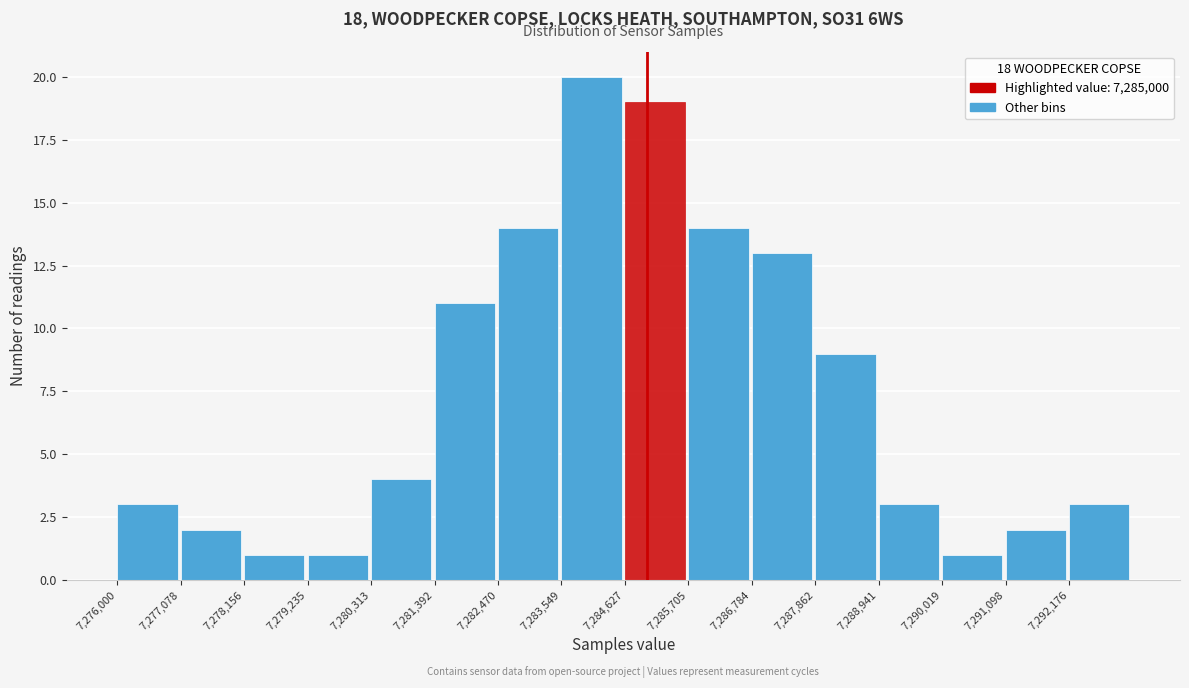

Reading left to right, list every bar in this chart as the range it spans on the x-axis followed by its height. Neither the bar edges nor the heights are printed on the chart, so give them approximately, as read against the axes.

7276000 to 7277000: 3
7277000 to 7278200: 2
7278200 to 7279200: 1
7279200 to 7280400: 1
7280400 to 7281400: 4
7281400 to 7282400: 11
7282400 to 7283600: 14
7283600 to 7284600: 20
7284600 to 7285800: 19
7285800 to 7286800: 14
7286800 to 7287800: 13
7287800 to 7289000: 9
7289000 to 7290000: 3
7290000 to 7291000: 1
7291000 to 7292200: 2
7292200 to 7293200: 3